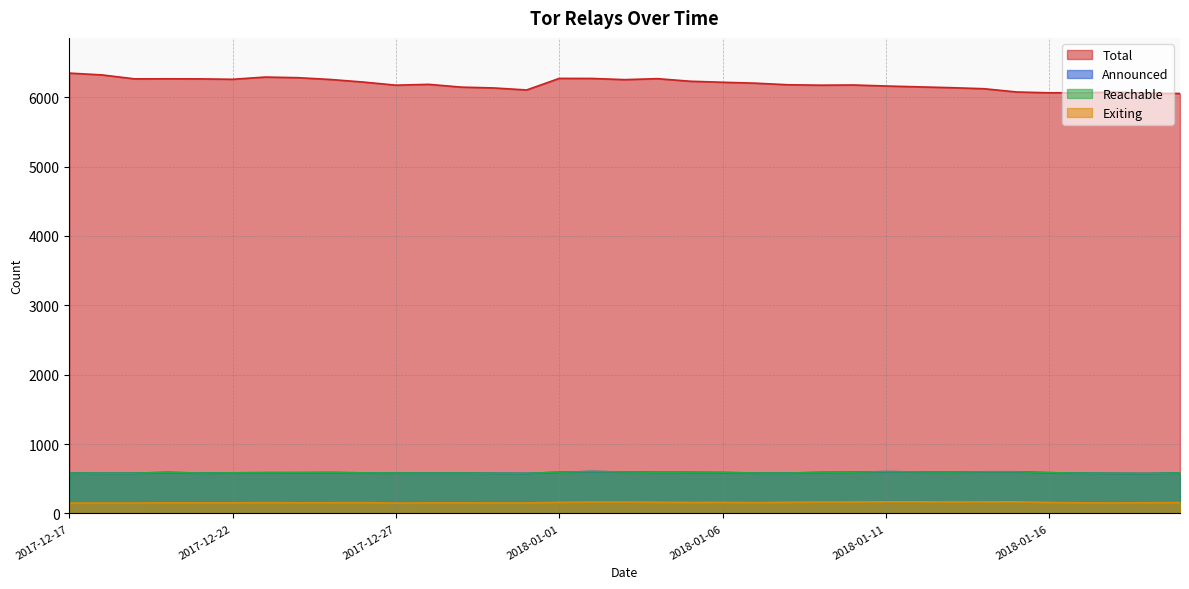

Reading left to right, extract all data points from this chart.

total: 6347	6321	6264	6265	6264	6258	6290	6281	6255	6218	6173	6185	6145	6133	6104	6271	6270	6253	6267	6230	6215	6202	6179	6173	6176	6161	6149	6137	6122	6075	6063	6064	6074	6058	6053
reachable: 581	580	580	592	582	585	587	588	590	584	583	581	582	578	577	594	604	597	594	593	589	583	582	591	595	602	598	596	600	600	587	581	578	576	583
announced: 581	580	580	592	582	585	588	588	590	585	583	581	582	579	577	594	604	597	594	593	590	583	582	592	595	602	598	596	600	600	587	581	578	576	583
exiting: 149	150	150	153	152	152	156	153	154	156	149	152	152	151	151	160	164	164	161	158	159	156	160	164	165	167	167	165	166	167	158	153	151	154	157